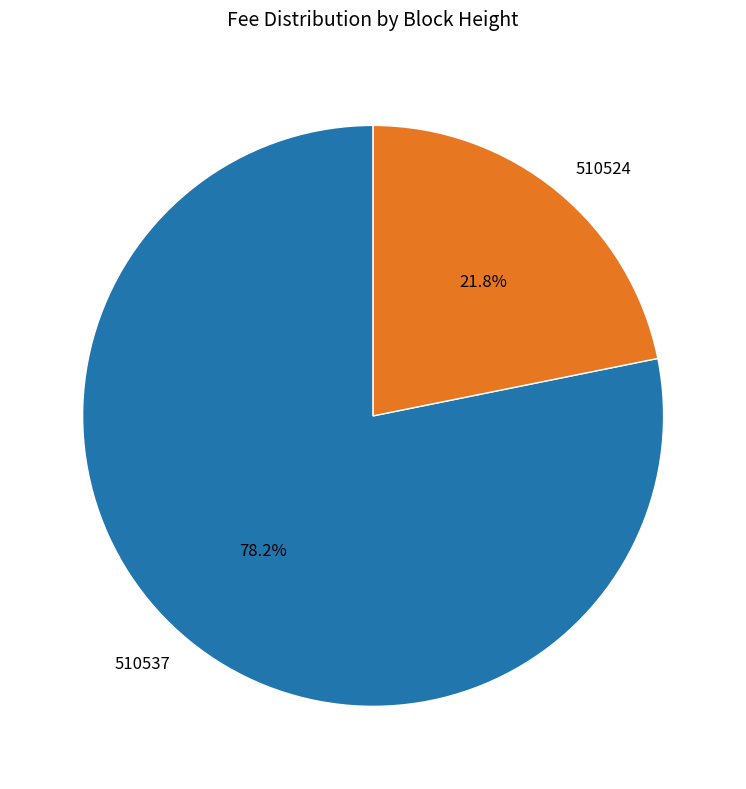

To the nearest percent, what is the combined percentage of 510524 and 510537?

100%